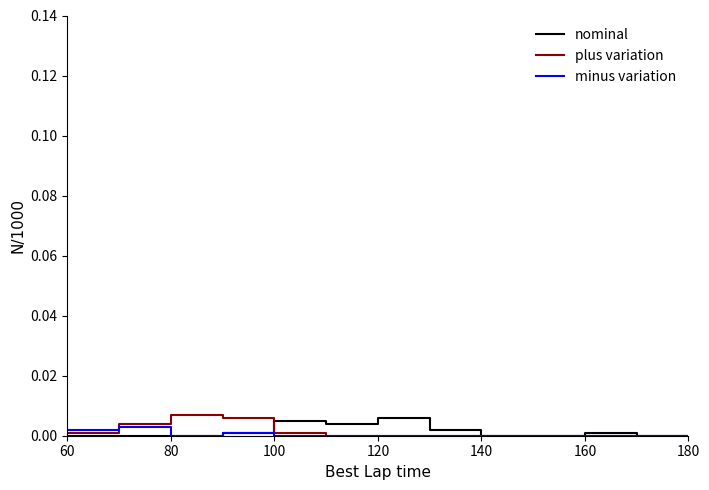

True or false: minus variation has more than 1 interior local peaks.

False